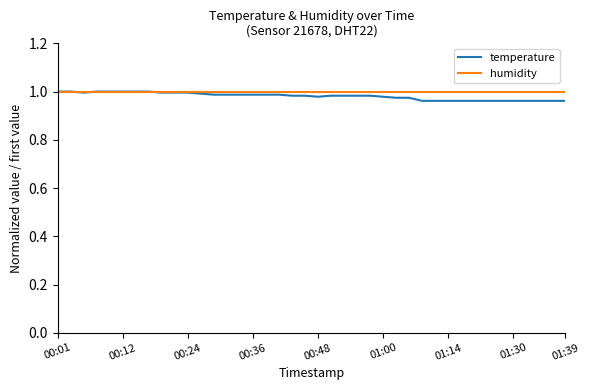

Which series has the largest range (max minus min)?

temperature